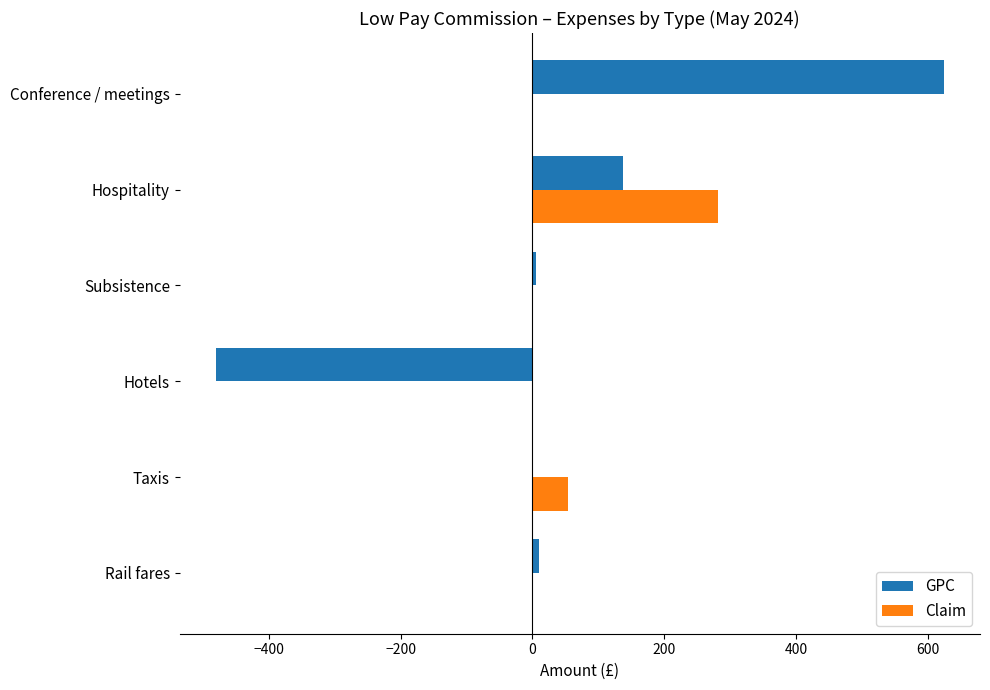

At which label is Claim closest to 140?

Taxis